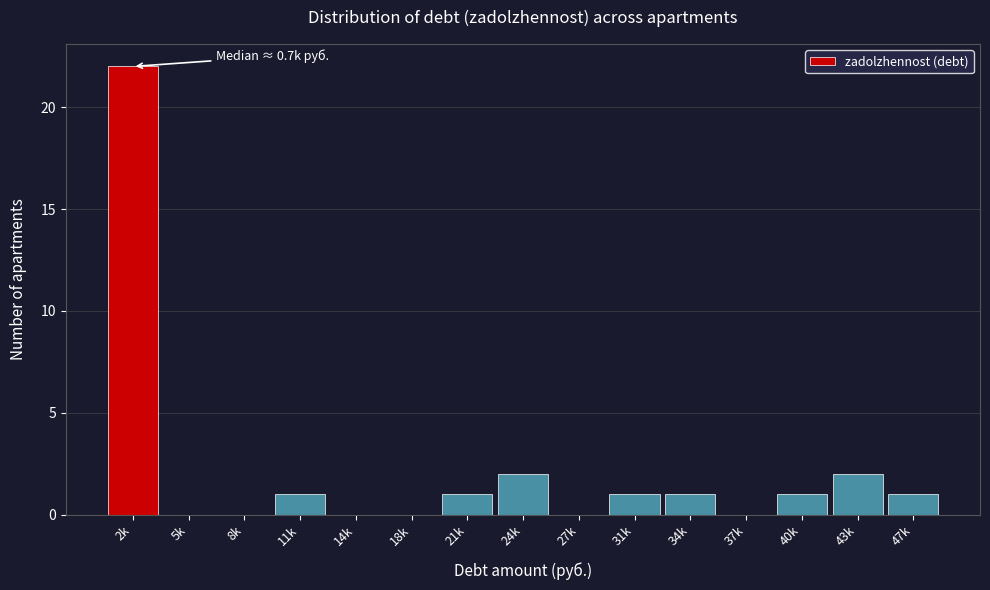

Reading left to right, extract all data points from this chart.

2k=22	5k=0	8k=0	11k=1	14k=0	18k=0	21k=1	24k=2	27k=0	31k=1	34k=1	37k=0	40k=1	43k=2	47k=1